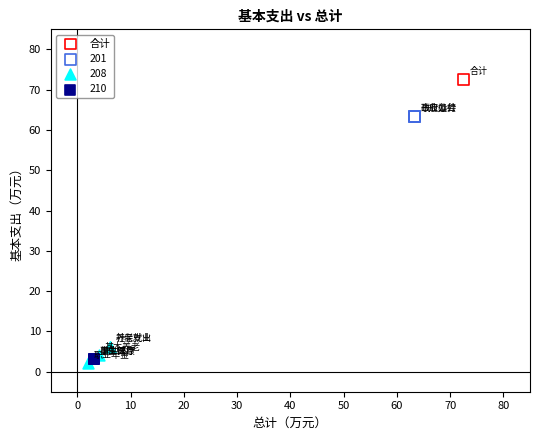

Which series reaches the minimum Y coordinate?

208